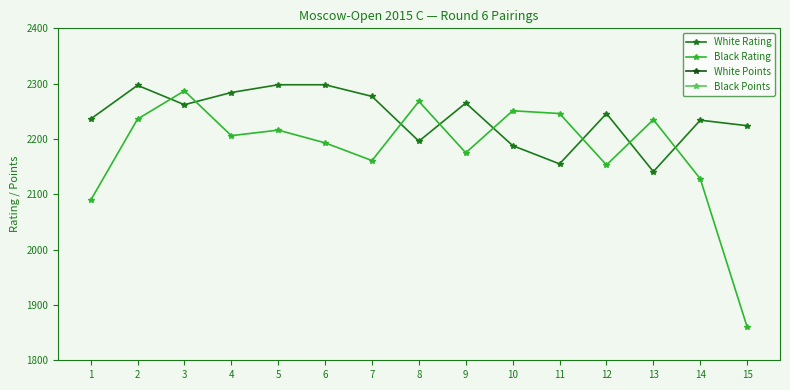

Is it true that Black Points equals 4.0 at 9?

True